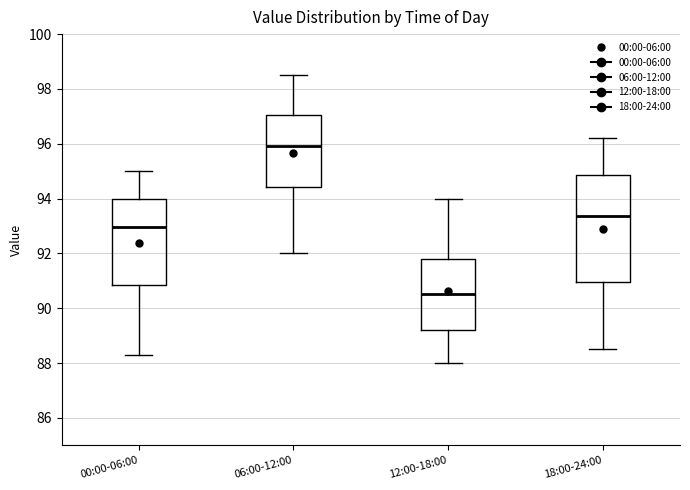

Reading left to right, read every box against the y-axis: the position of its median line, the range the box covers, and the ends of its whiskers. The values are not printed on the chart, so give them approximately, as read against the axis.

00:00-06:00: median 93.0, box 90.8 to 94.0, whiskers 88.4 to 95.0
06:00-12:00: median 96.0, box 94.4 to 97.0, whiskers 92.0 to 98.6
12:00-18:00: median 90.6, box 89.2 to 91.8, whiskers 88.0 to 94.0
18:00-24:00: median 93.4, box 91.0 to 94.8, whiskers 88.6 to 96.2